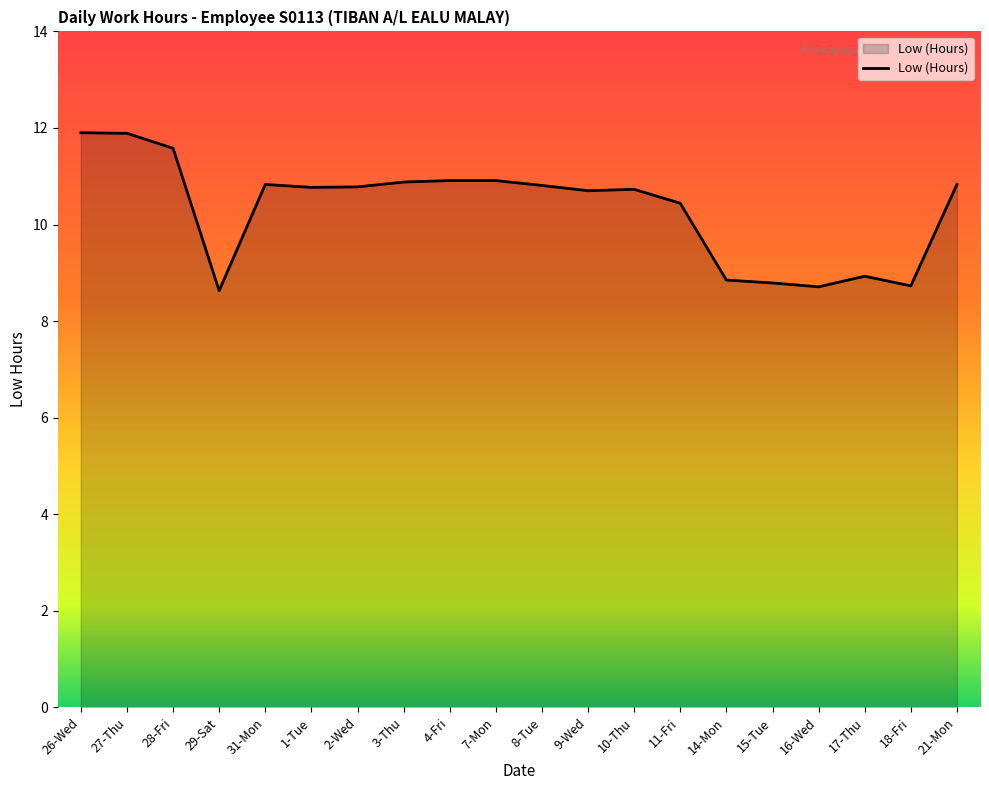

What position from the left is 29-Sat?

4